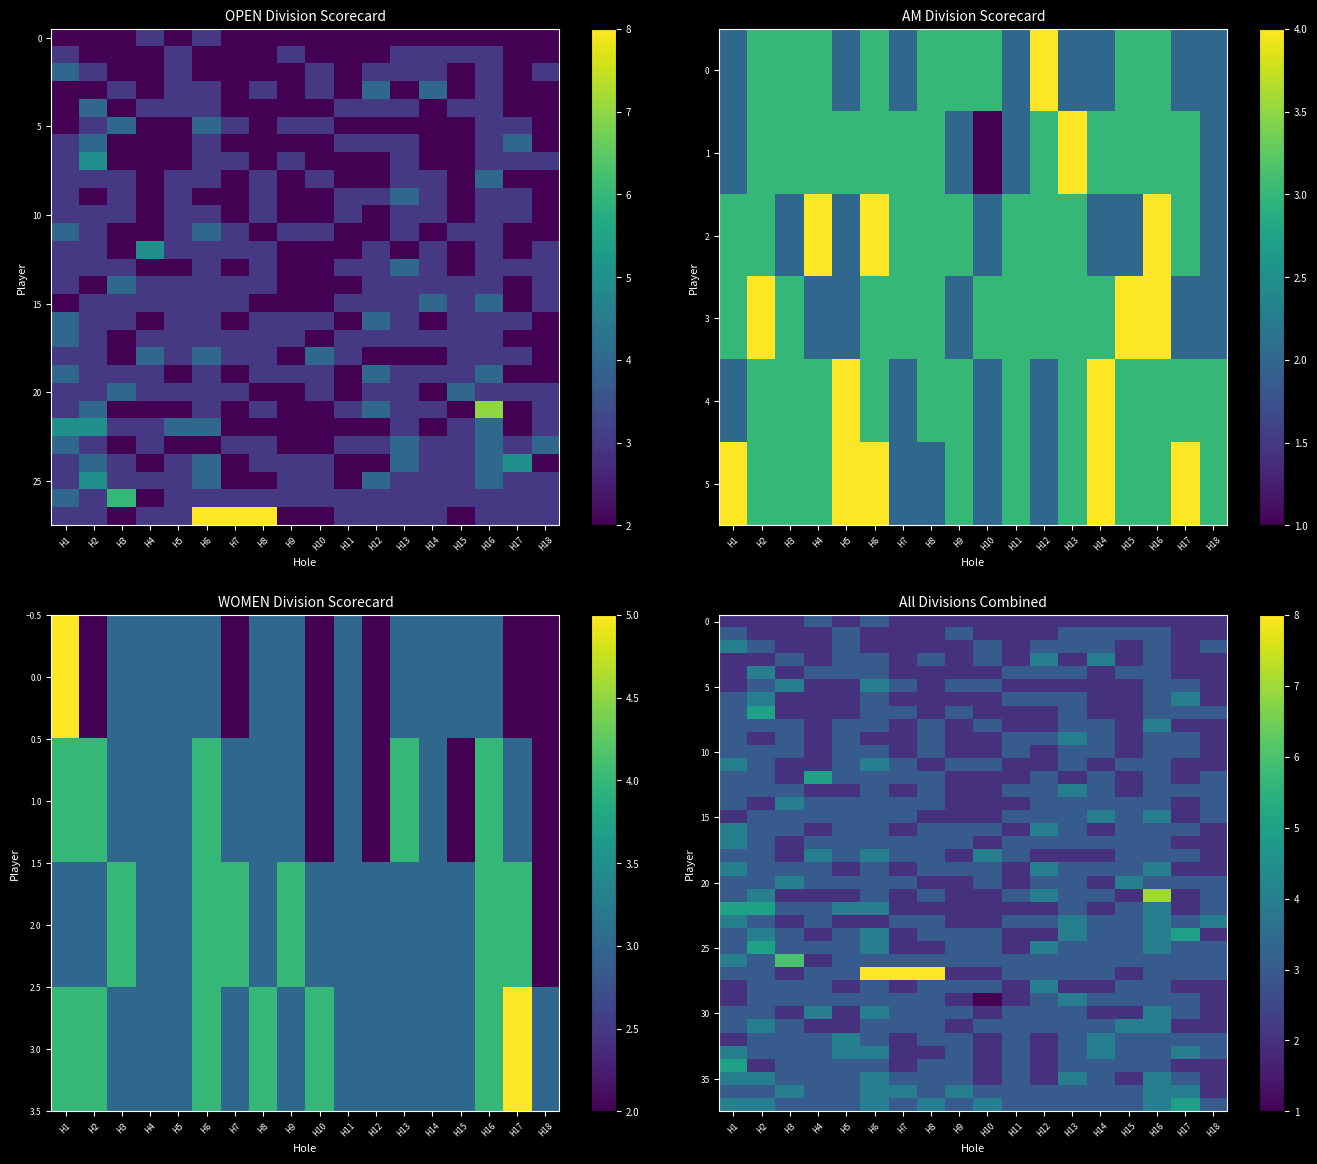

What is the difference between the second highest and minimum values in the 20 series?

2